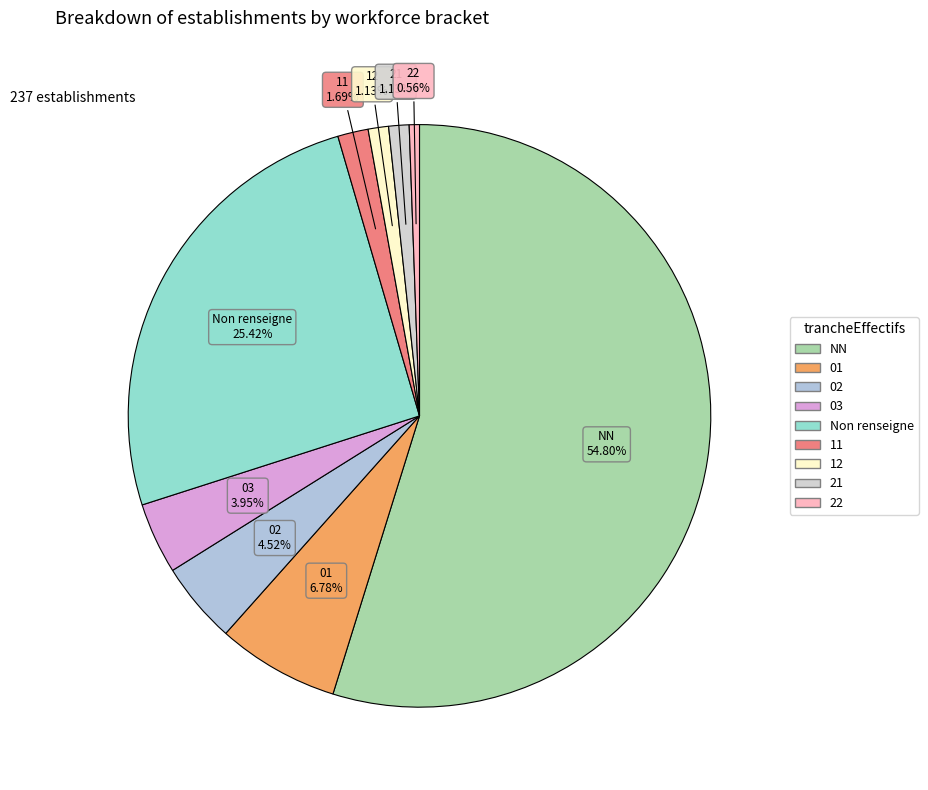

Count the number of slices in the pie.

9